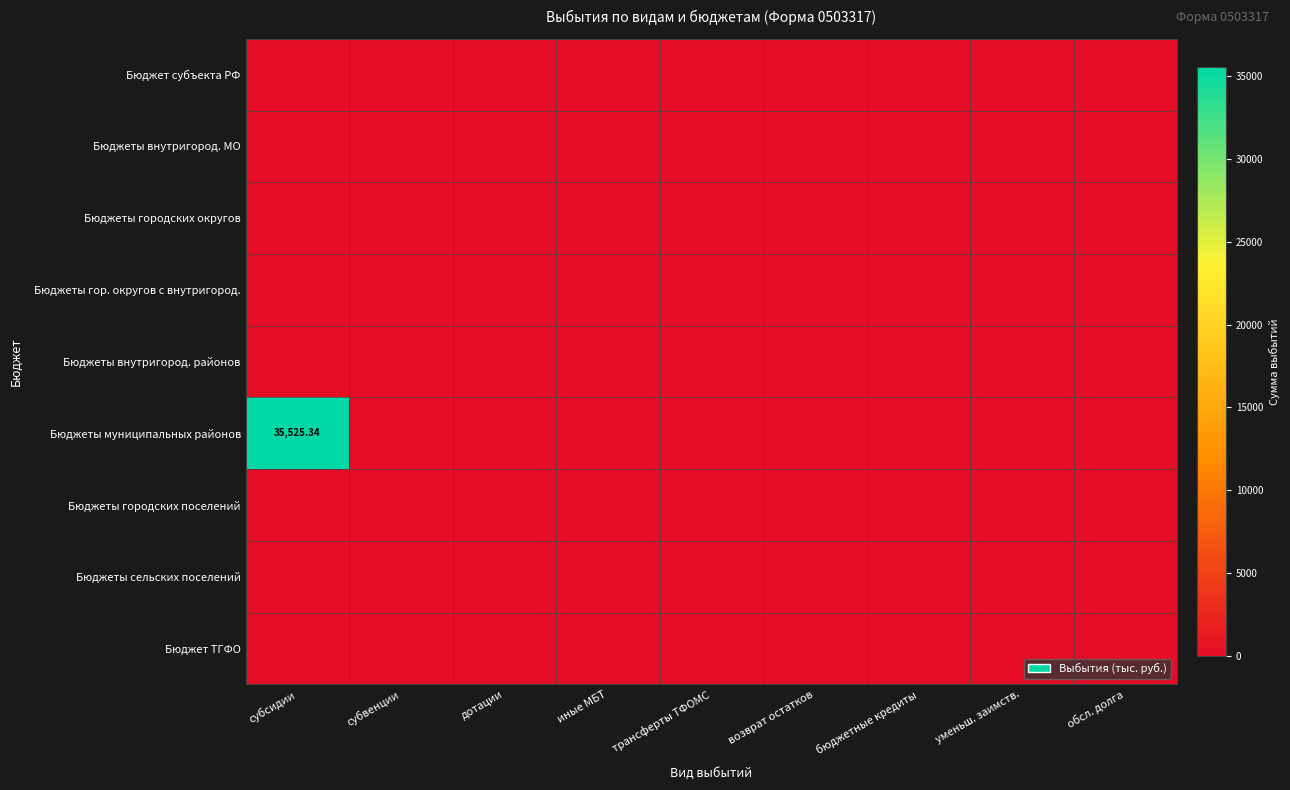

At which category does the chart reach its peak across all series?

субсидии